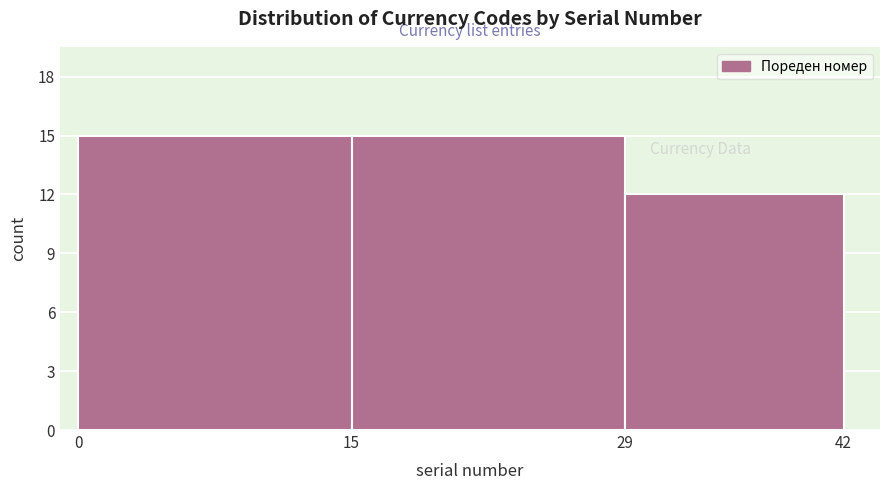

Reading left to right, list all the values displayed in this chart.

15	15	12